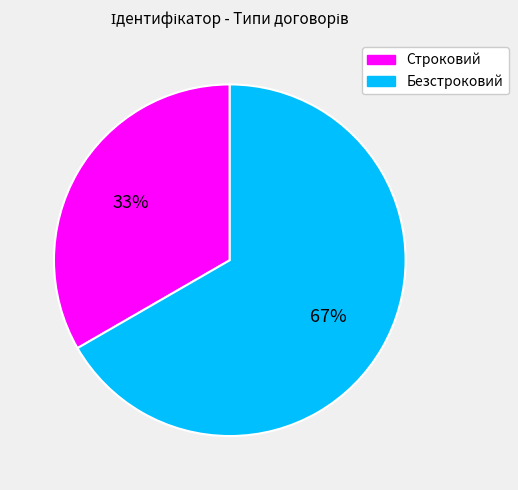

What is the ratio of the value at Безстроковий to the value at Строковий?

2.0